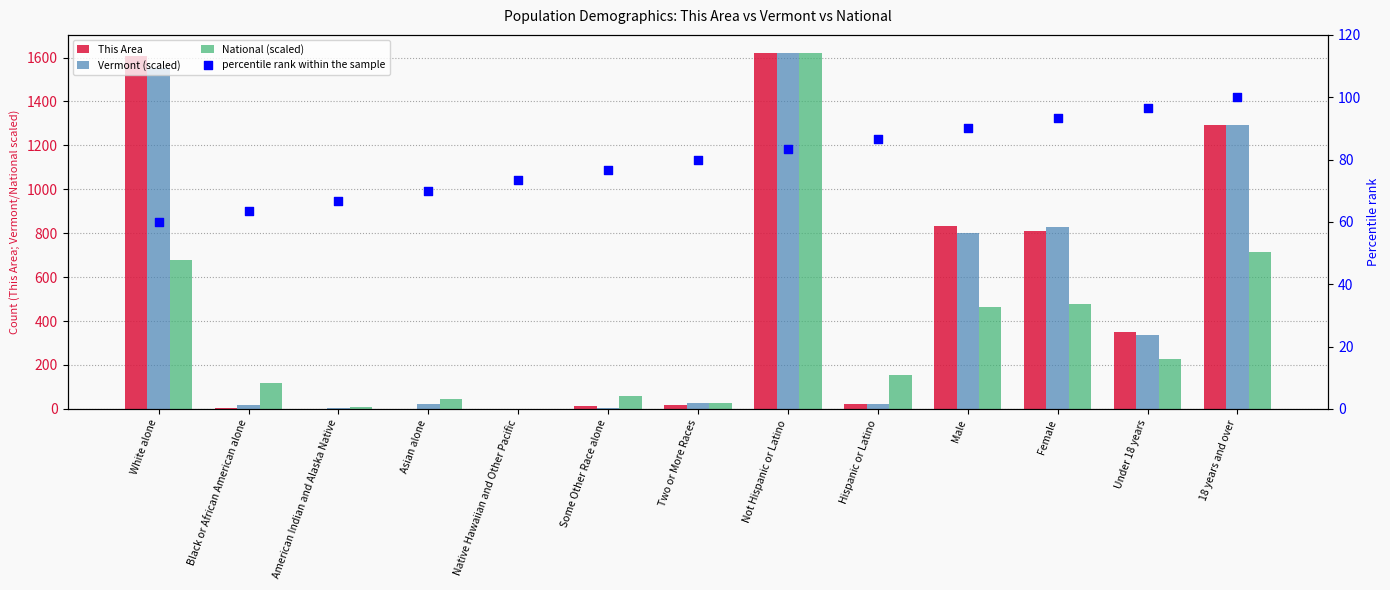

Is the value of National (scaled) at Under 18 years greater than the value of percentile rank within the sample at Native Hawaiian and Other Pacific?

Yes